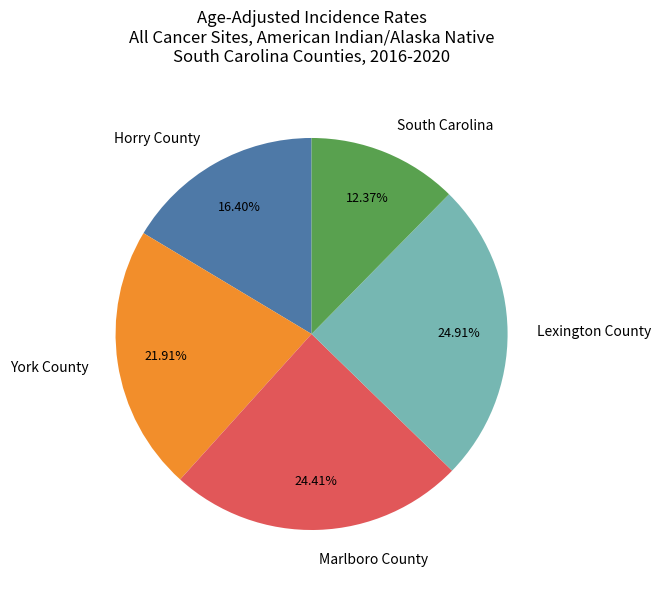

What percentage is the Lexington County slice, to the nearest percent?

25%